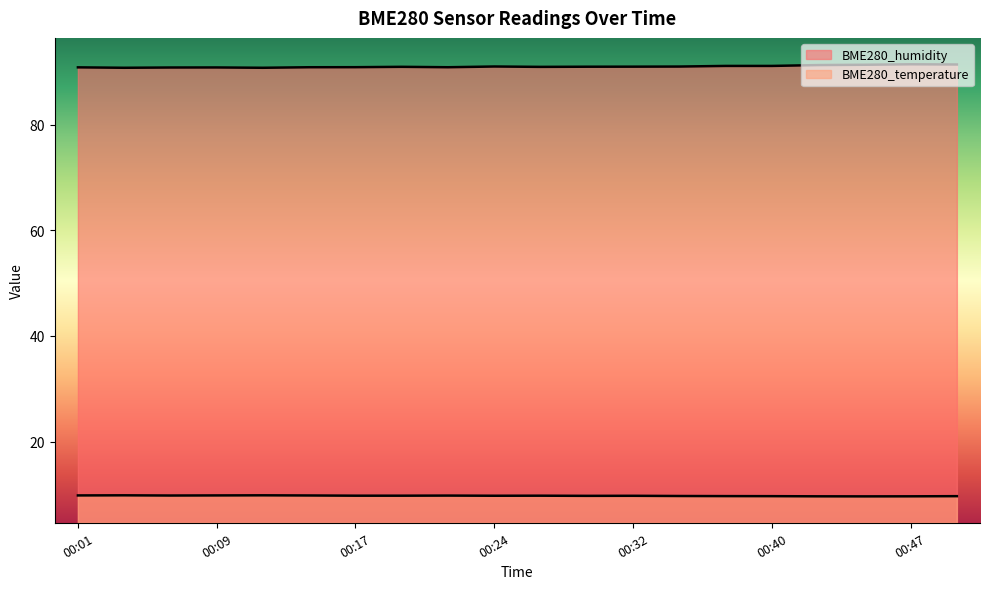

Read the BME280_humidity value at 00:22.

90.9